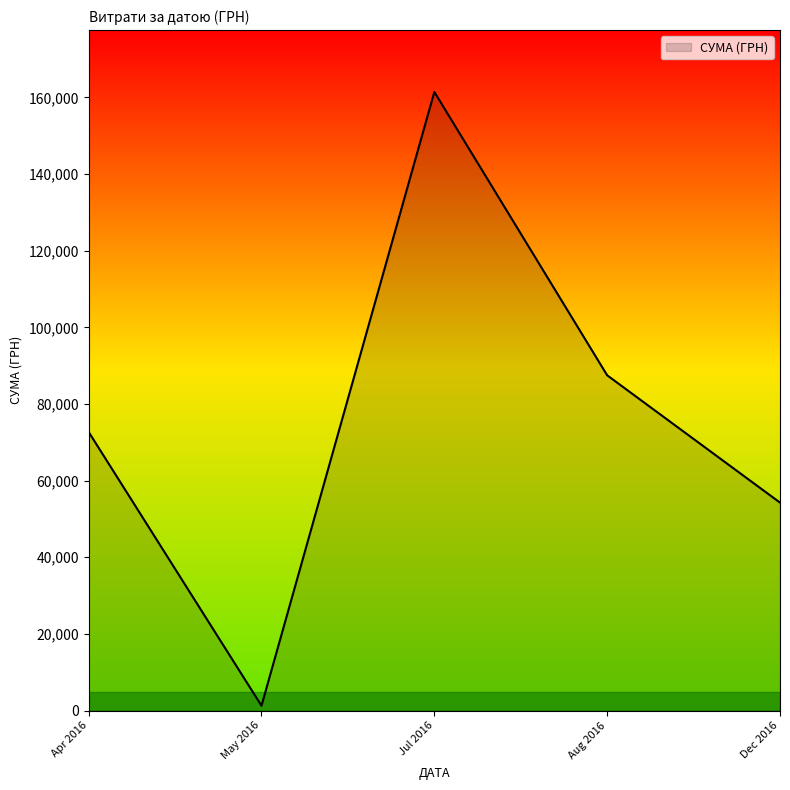

What is the change in value from Apr 2016 to Jul 2016?

+88731.0